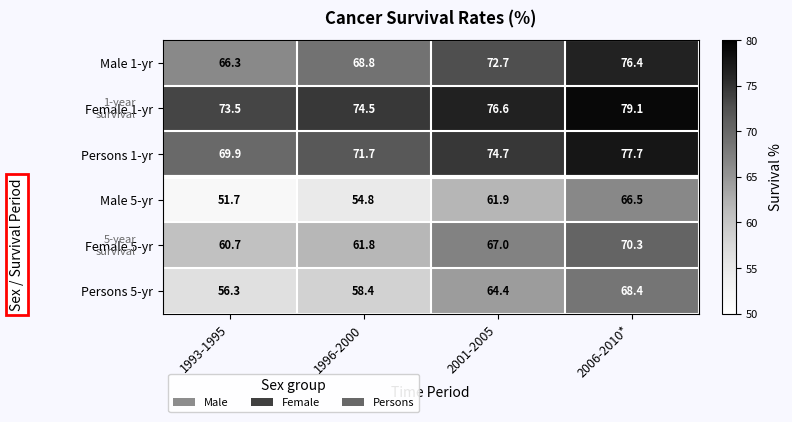

True or false: Persons 1-yr has a value of 74.7 at 2001-2005.

True